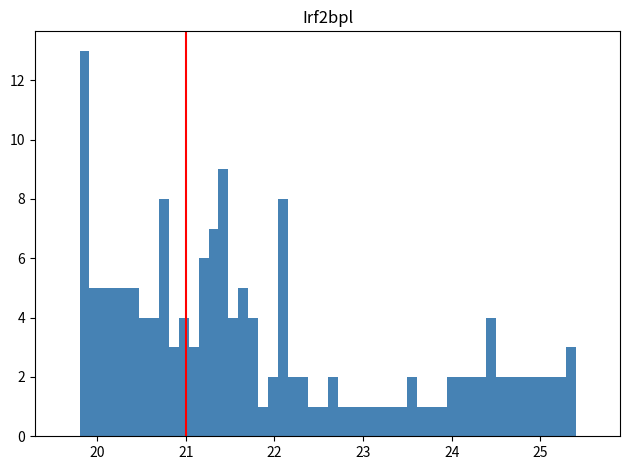

Read against the x-axis, roughly where is the centre of the tallest bar?

19.9